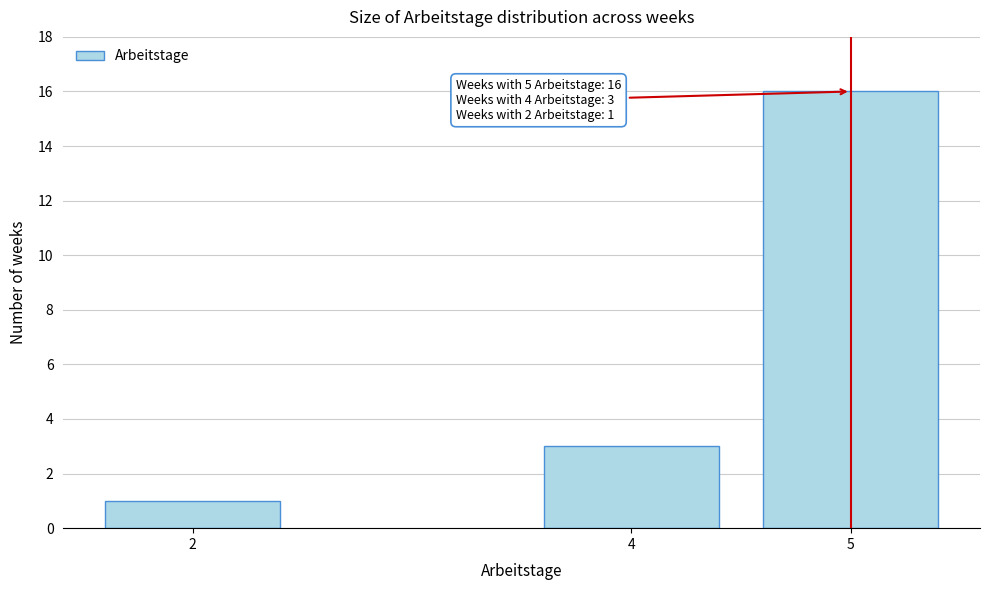

Reading left to right, transcribe all the data shown in this chart.

1	3	16